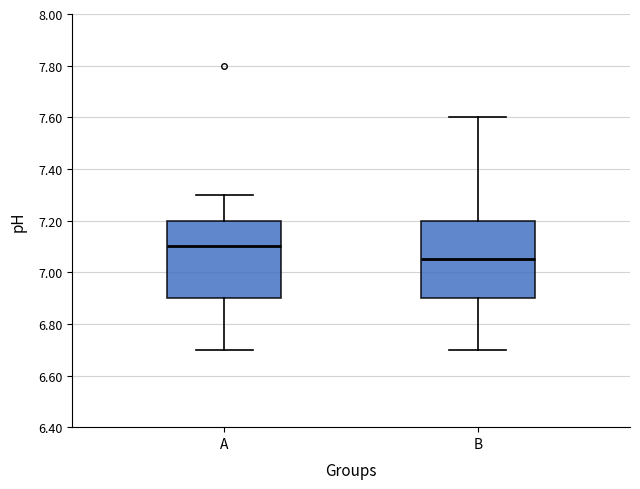

Reading left to right, transcribe this box plot: for each box, give where its median line is, the range the box spans, and where its two whiskers end, as read against the y-axis. The values are not printed on the chart, so give them approximately, as read against the axis.

A: median 7.10, box 6.90 to 7.20, whiskers 6.70 to 7.30
B: median 7.06, box 6.90 to 7.20, whiskers 6.70 to 7.60